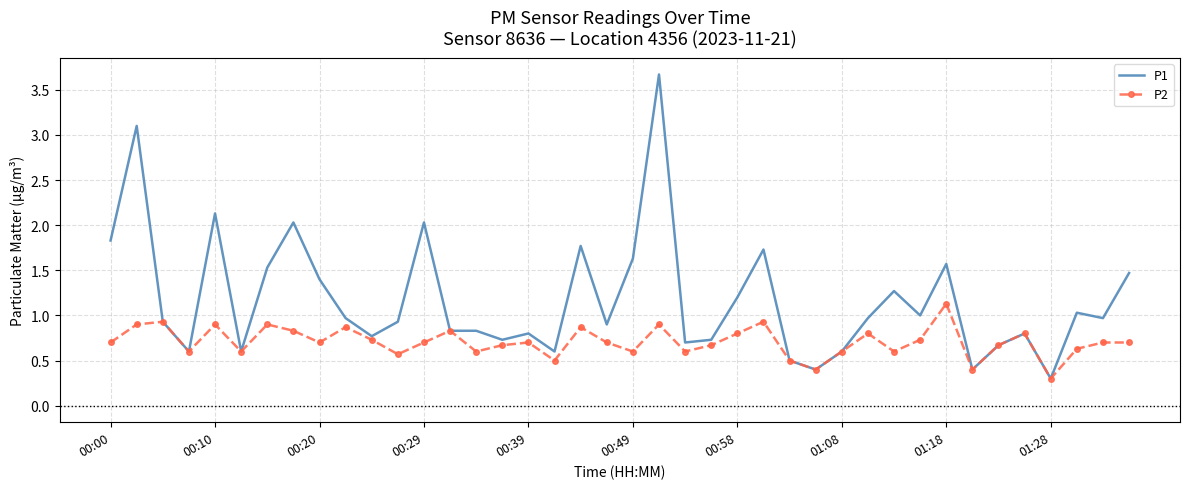

Which series has the largest total across all categories?

P1